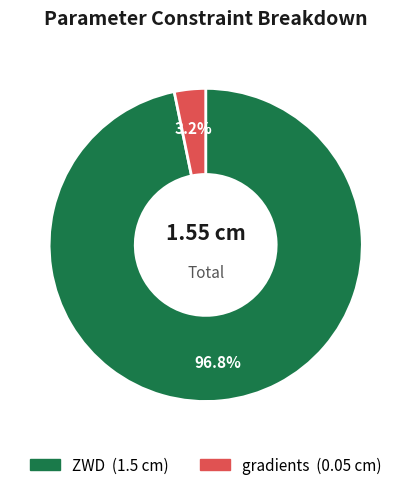

What is the largest slice in the pie chart?

ZWD